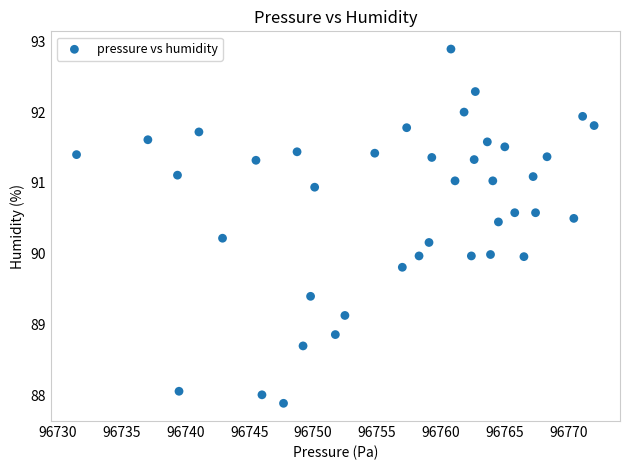

What is the range of Y values (max minus min)?

5.0